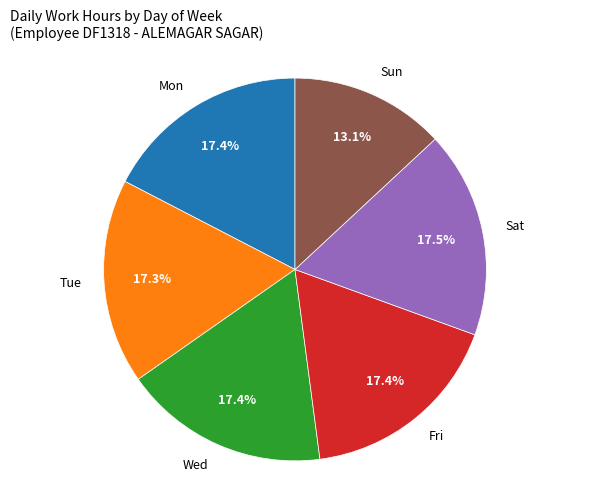

Which category has the smallest portion of the pie?

Sun